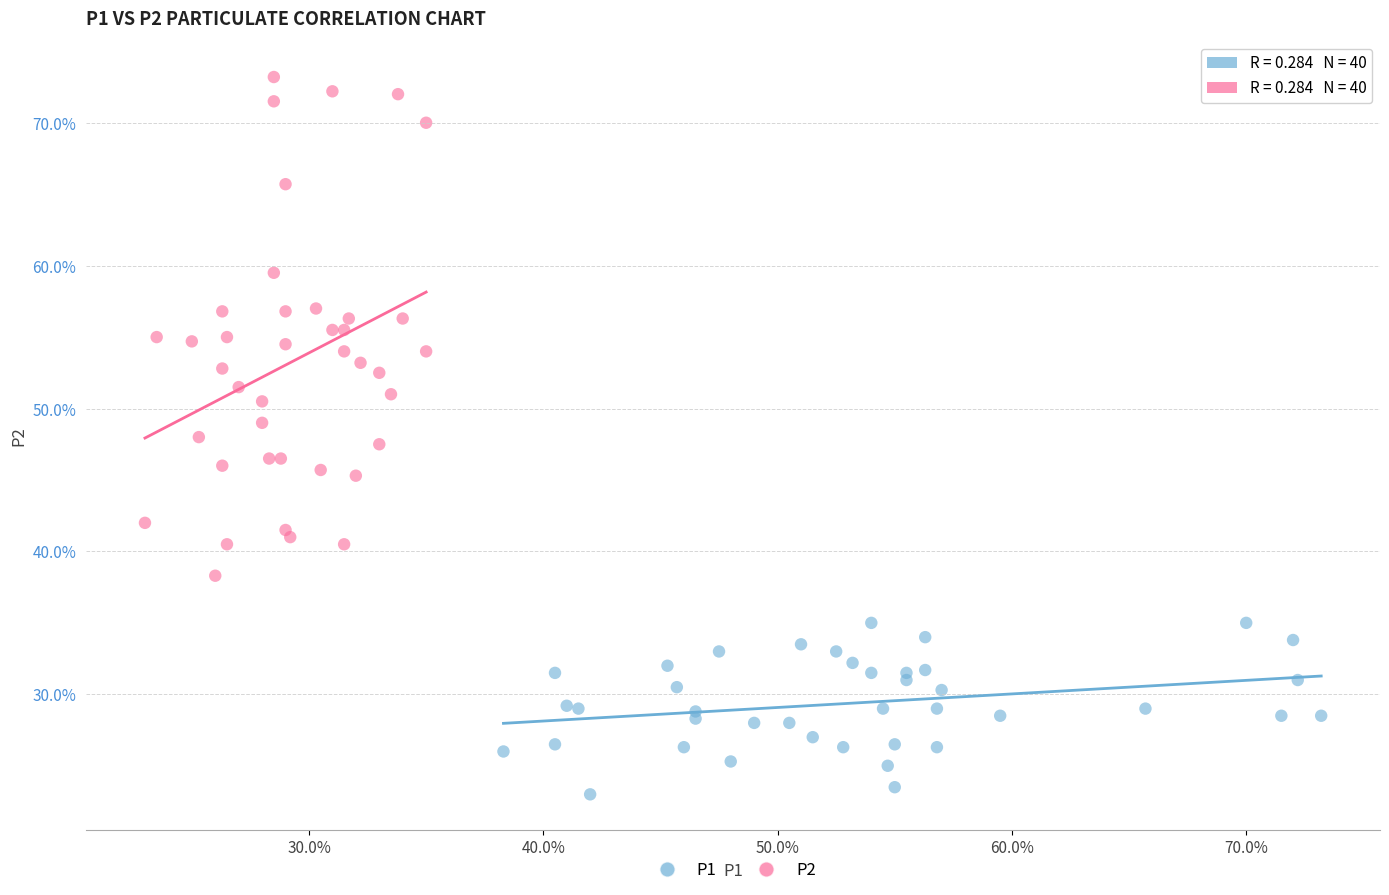

Which series reaches the minimum Y coordinate?

P1